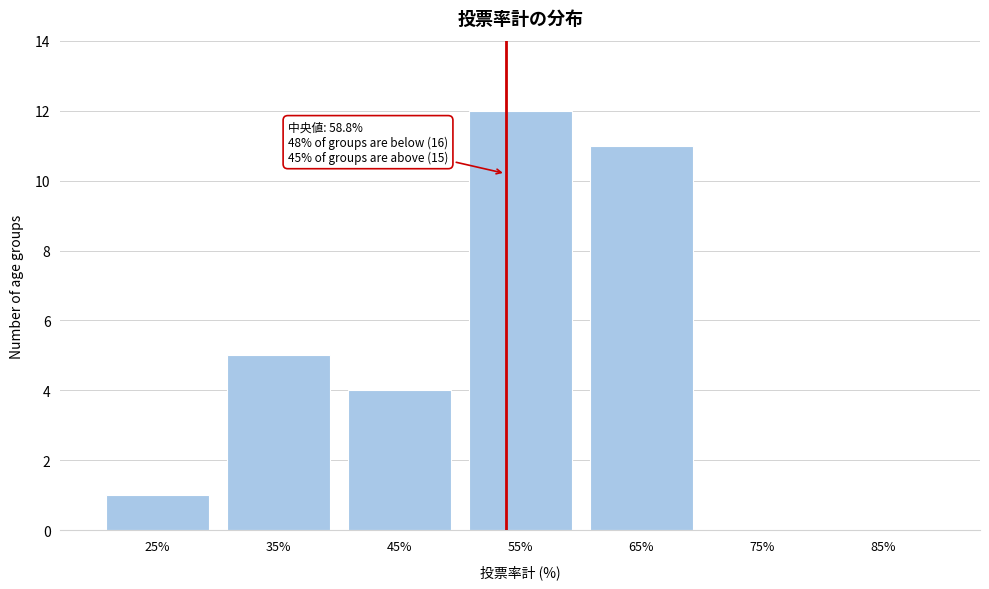

Reading left to right, what are all the values shown in this chart?

25%=1	35%=5	45%=4	55%=12	65%=11	75%=0	85%=0